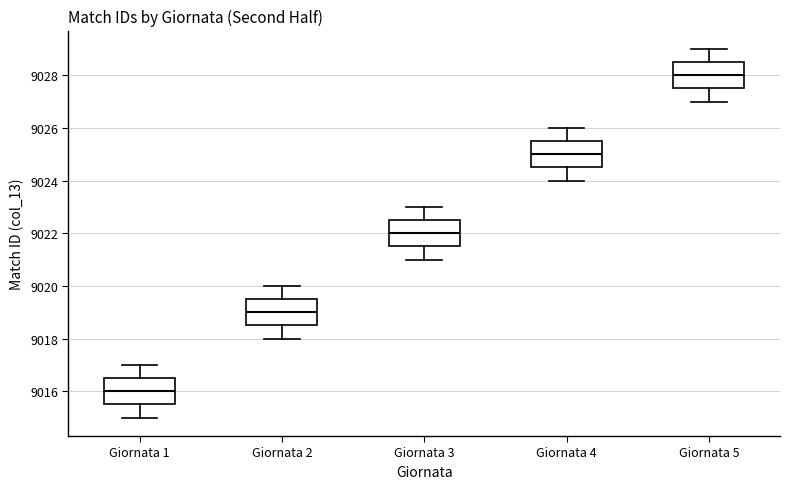

Where does the upper whisker of the box for Giornata 2 end on the y-axis? The values are not printed on the chart, so give them approximately, as read against the axis.

9020.0